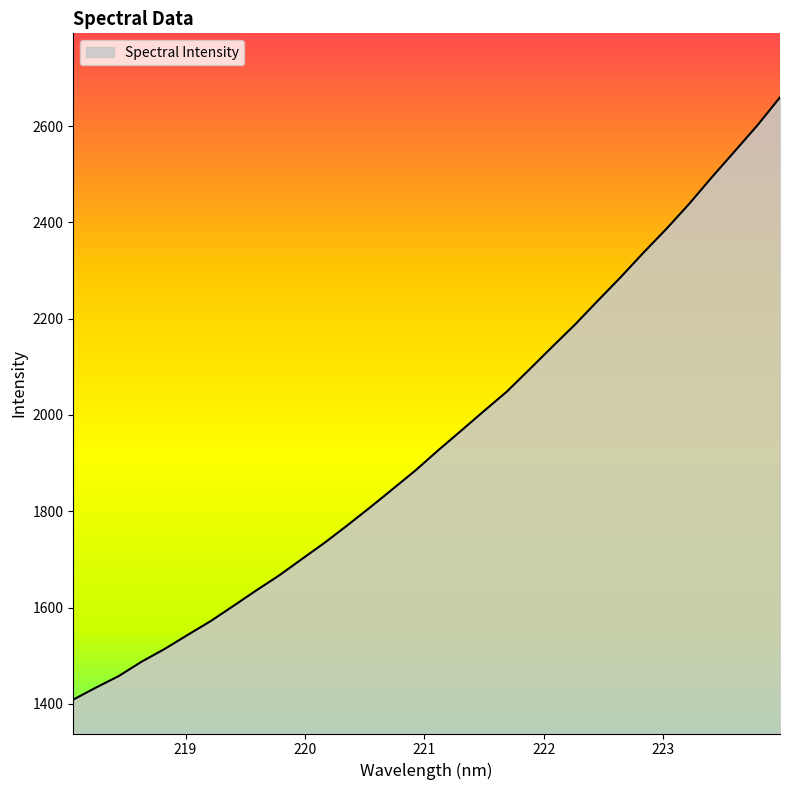

What is the maximum value shown in the chart?

2659.7